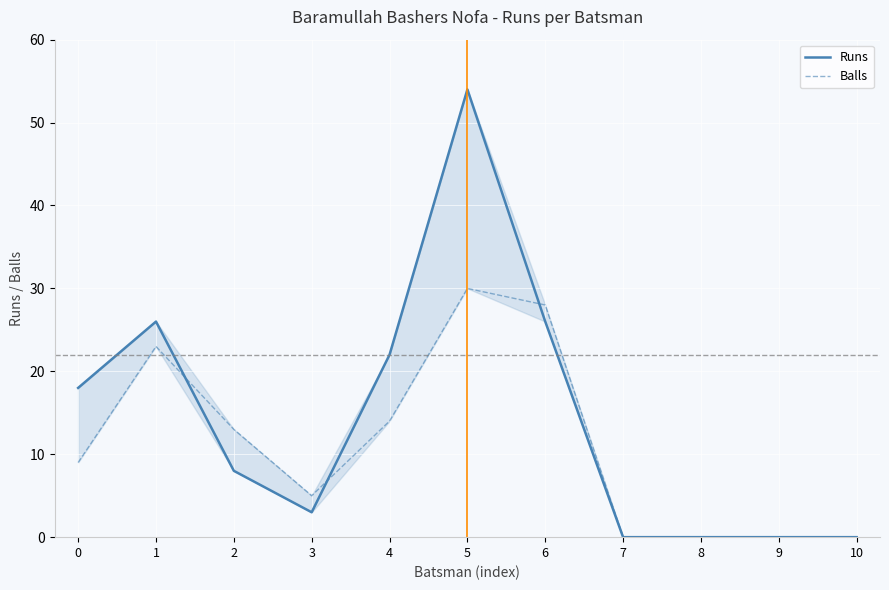

How many lines are shown in the chart?

2